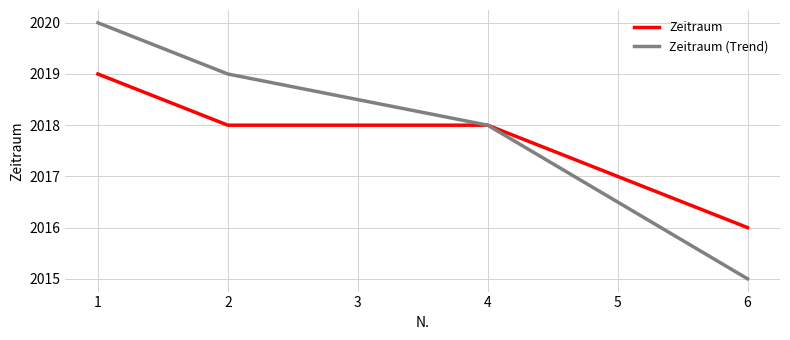

Which series has the widest spread of values?

Zeitraum (Trend)